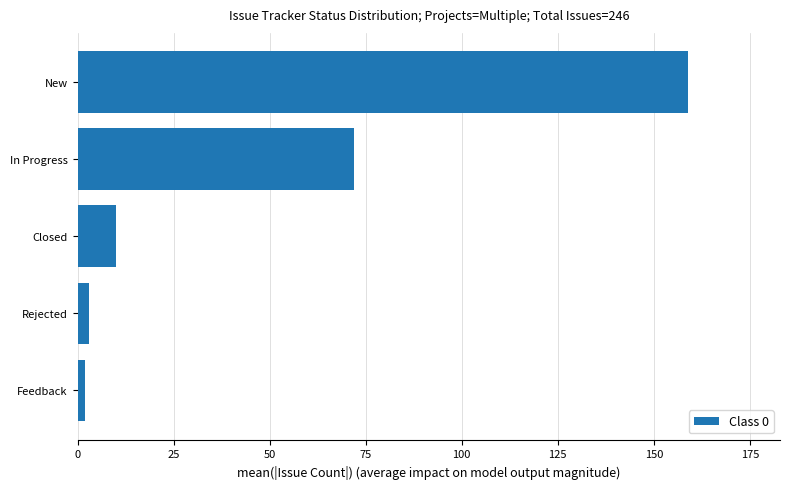

What is the sum of all values?

246